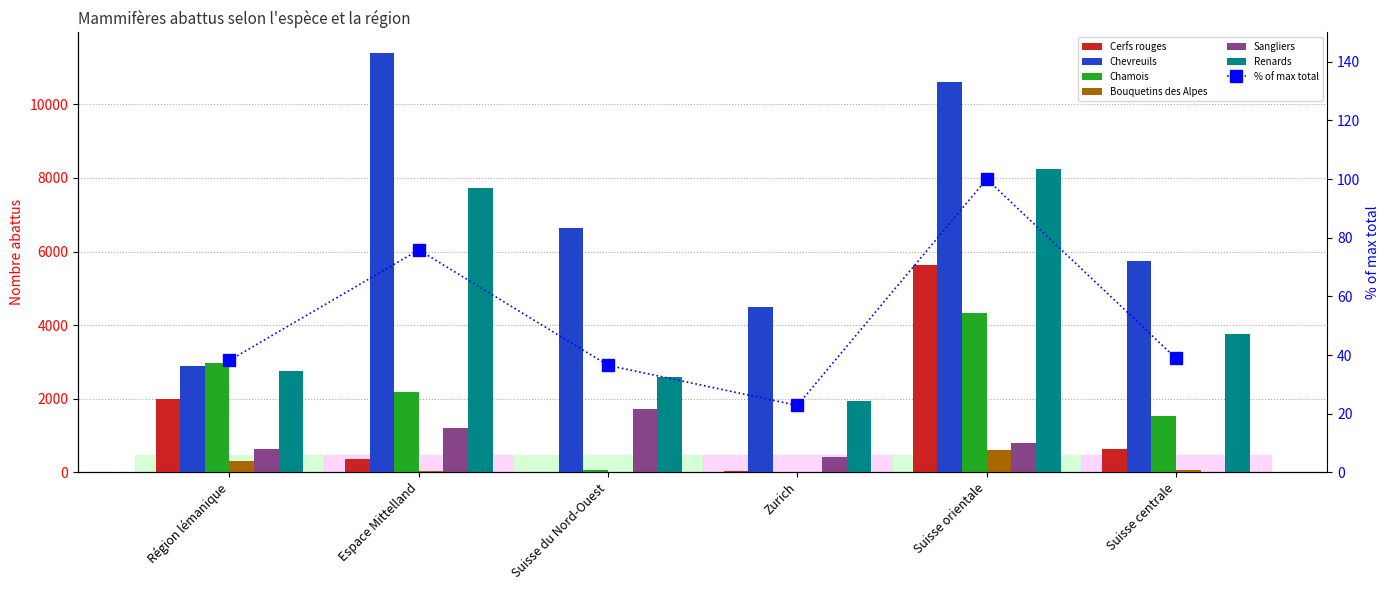

Between Espace Mittelland and Suisse orientale, which series saw the biggest shift?

Cerfs rouges